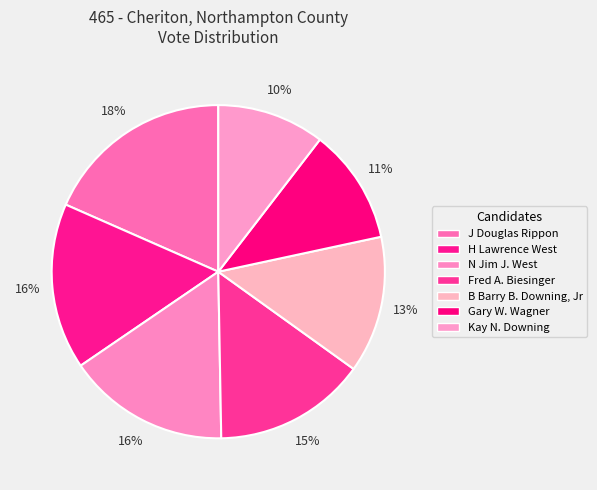

Which slice is the smallest?

Kay N. Downing